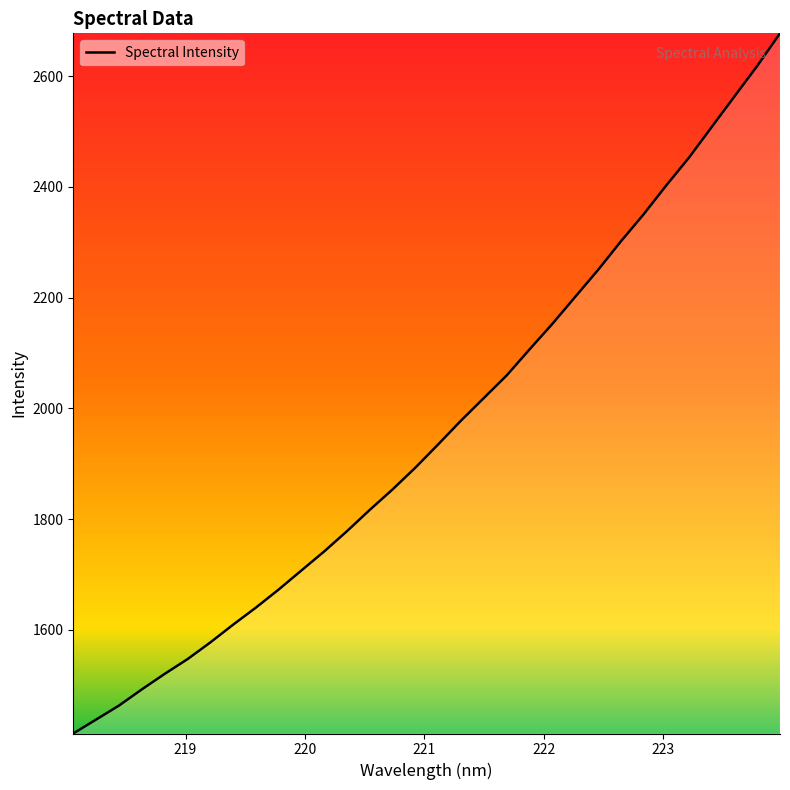

What is the difference between the maximum and minimum values?

1264.5